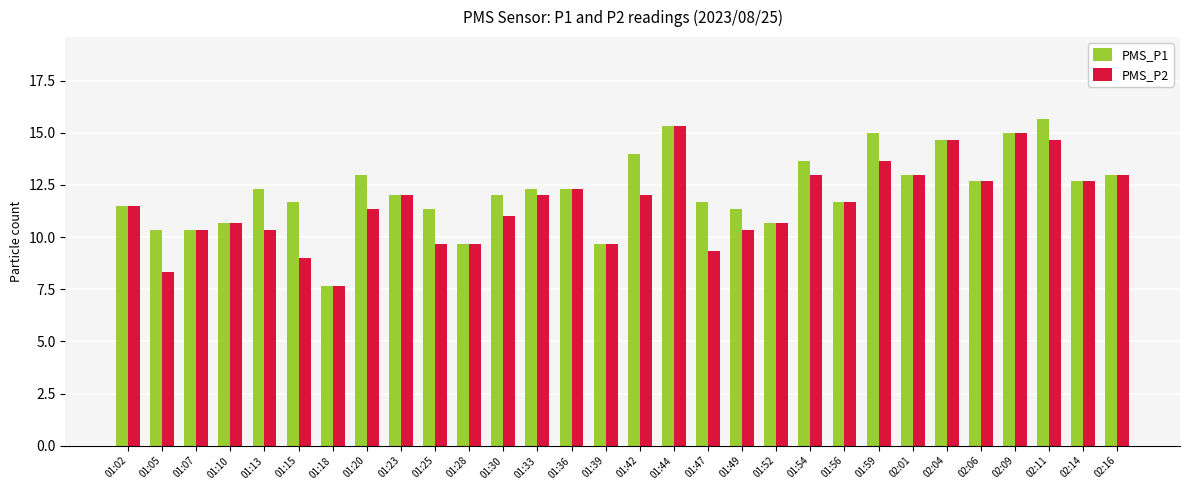

True or false: PMS_P1 has a value of 11.3 at 01:25.

True